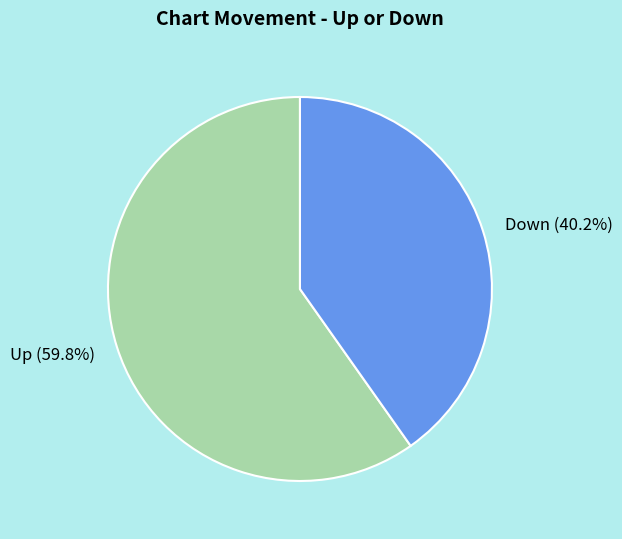

Rank the categories by value from highest to lowest.

Up (59.8%), Down (40.2%)